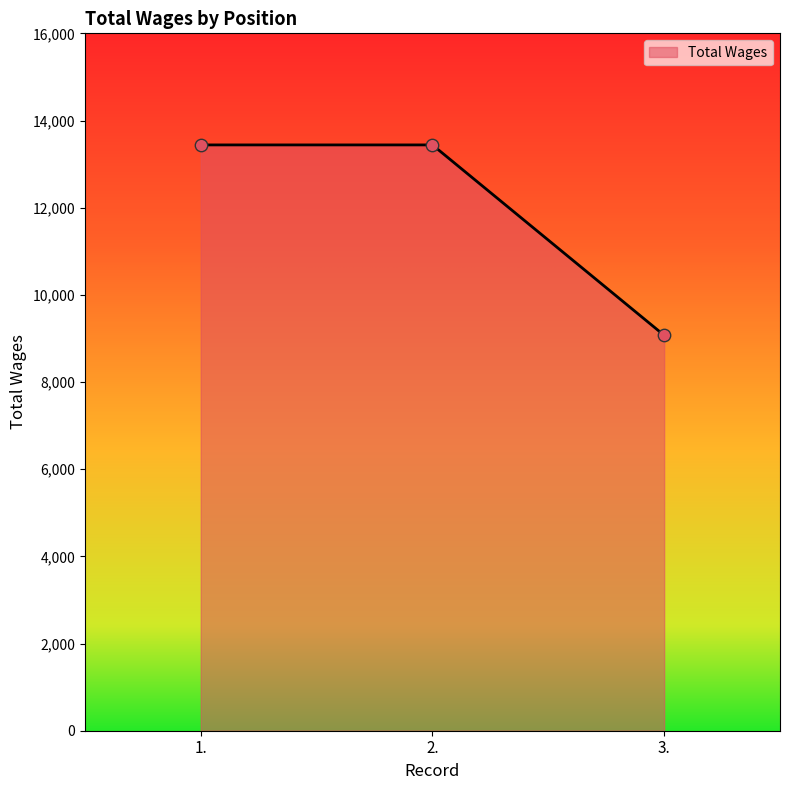

What is the change in value from 2. to 3.?

-4368